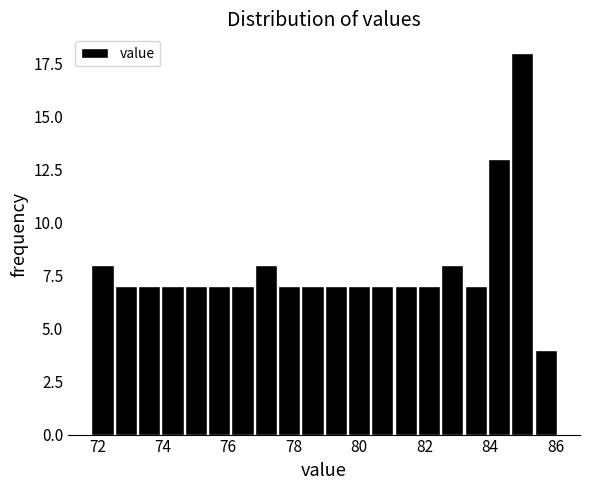

Around what value on the x-axis is the tallest bar? Give the approximate position of its centre, as read against the axis.

85.0